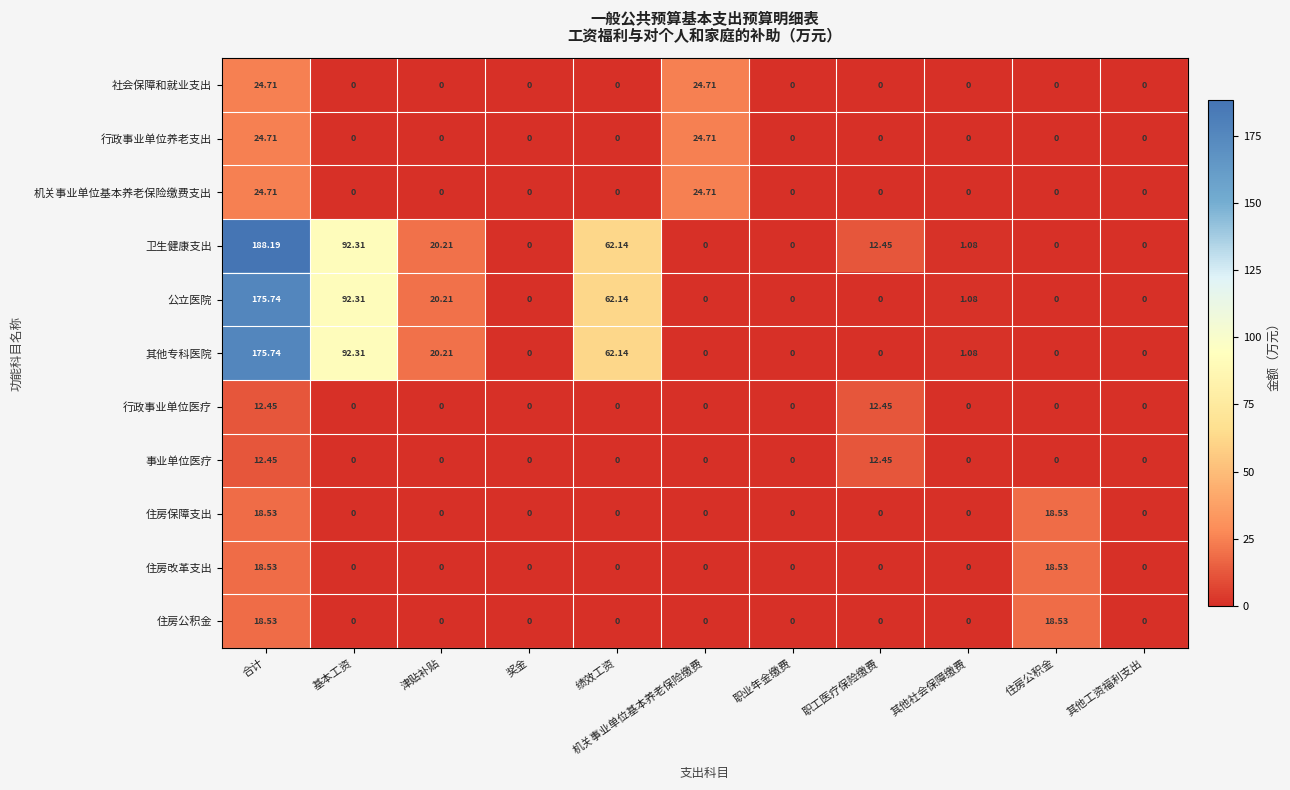

Which series has the largest total across all categories?

卫生健康支出